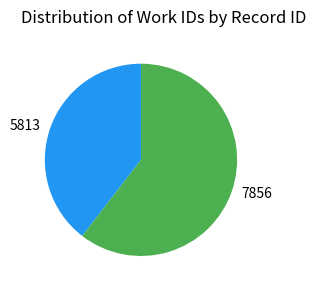

Approximately how many times larger is the value at 7856 compared to 5813?

1.5